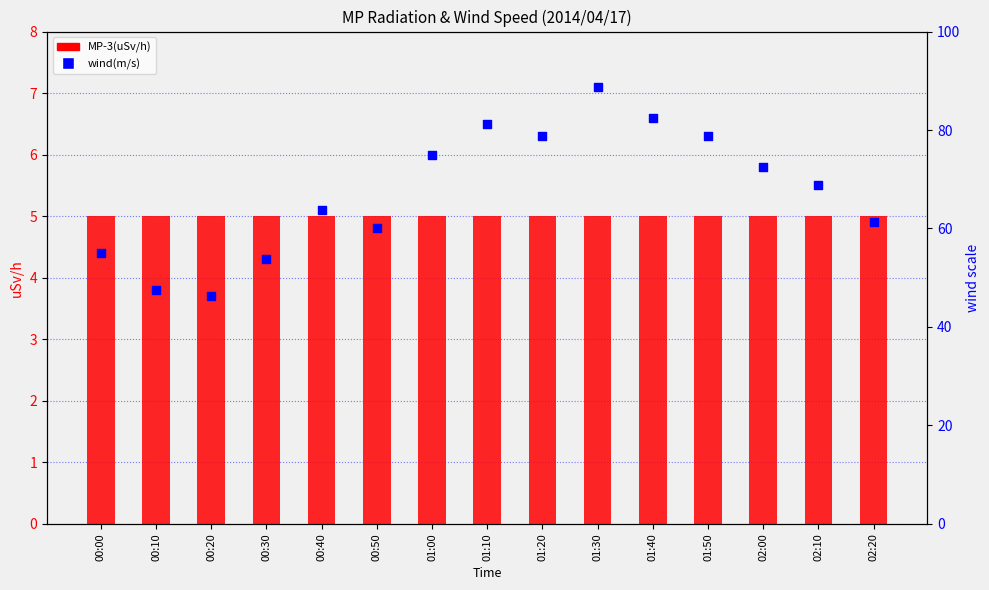

Is the value of wind(m/s) at 02:20 greater than the value of MP-3(uSv/h) at 00:10?

Yes